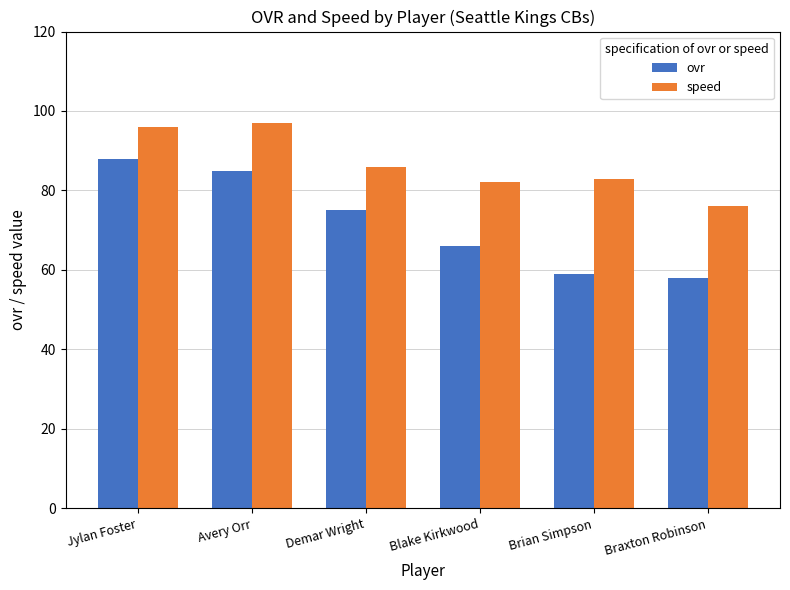

Rank the series by their maximum value, from lowest to highest.

ovr, speed